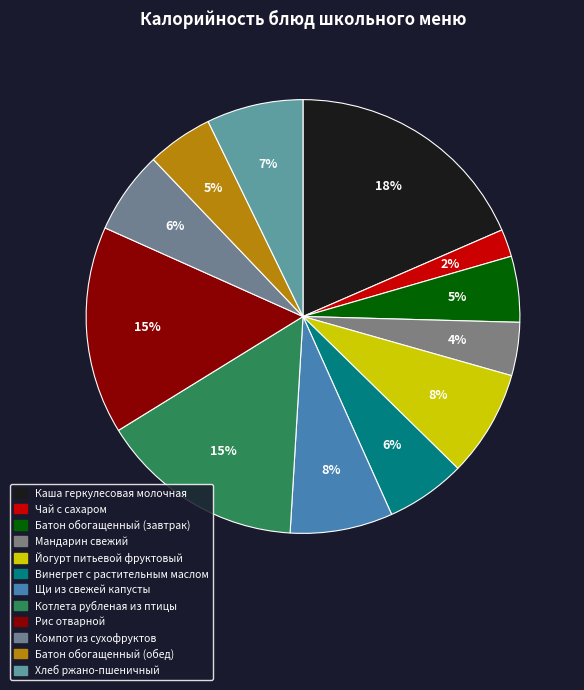

What is the smallest slice in the pie chart?

Чай с сахаром